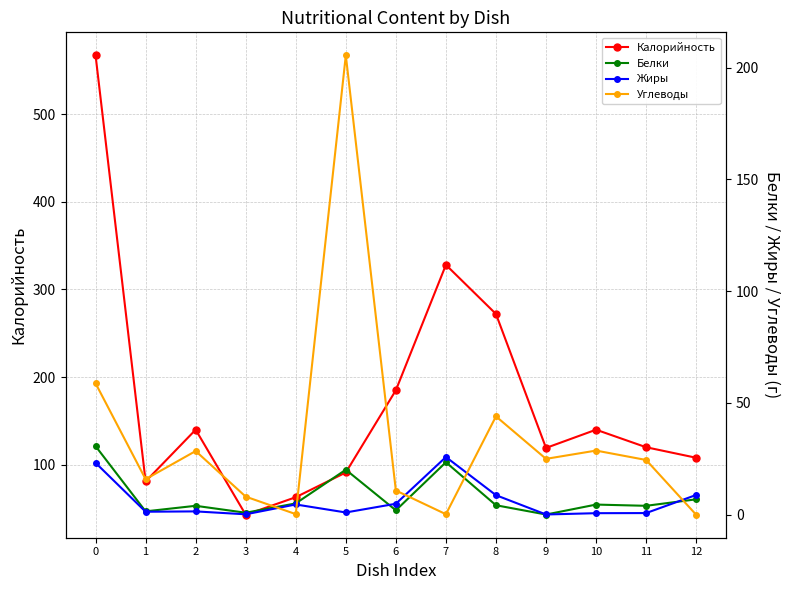

The value of Углеводы at 7 is 0.2. True or false?

False